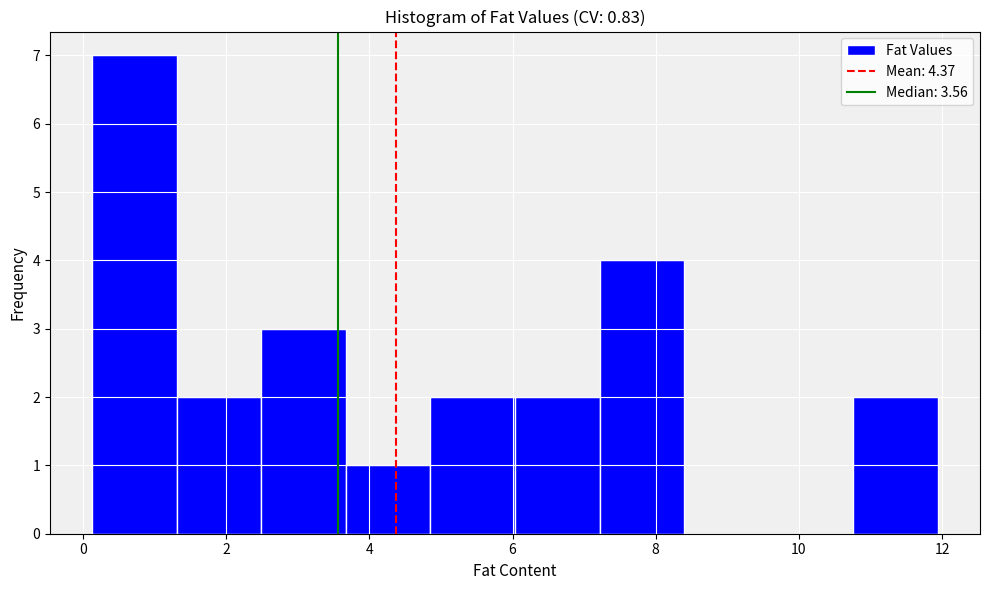

Reading left to right, transcribe this chart: for each bar, give the range it covers on the x-axis and its height. Neither the bar edges nor the heights are printed on the chart, so give them approximately, as read against the axes.

0.2 to 1.4: 7
1.4 to 2.4: 2
2.4 to 3.6: 3
3.6 to 4.8: 1
4.8 to 6.0: 2
6.0 to 7.2: 2
7.2 to 8.4: 4
8.4 to 9.6: 0
9.6 to 10.8: 0
10.8 to 12.0: 2